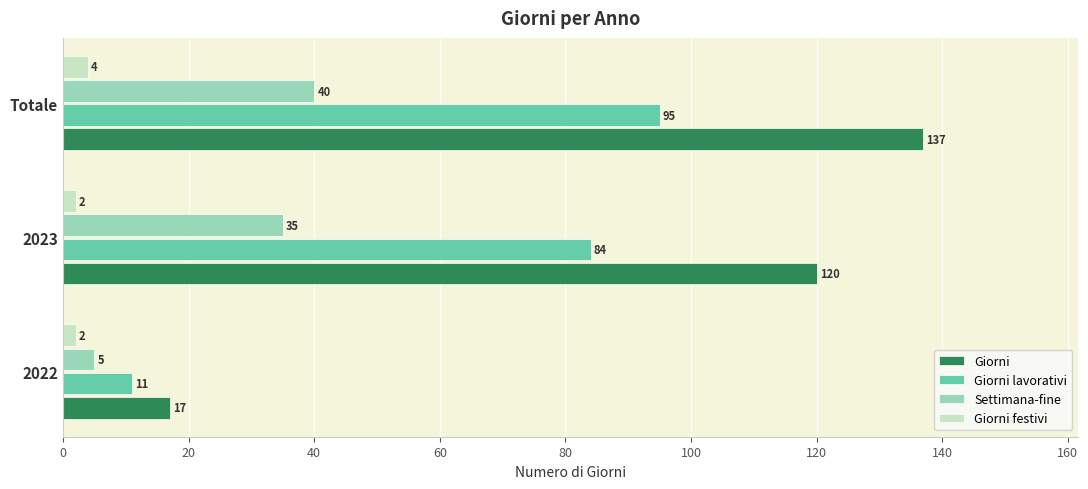

What are all the series names shown in the legend?

Giorni, Giorni lavorativi, Settimana-fine, Giorni festivi